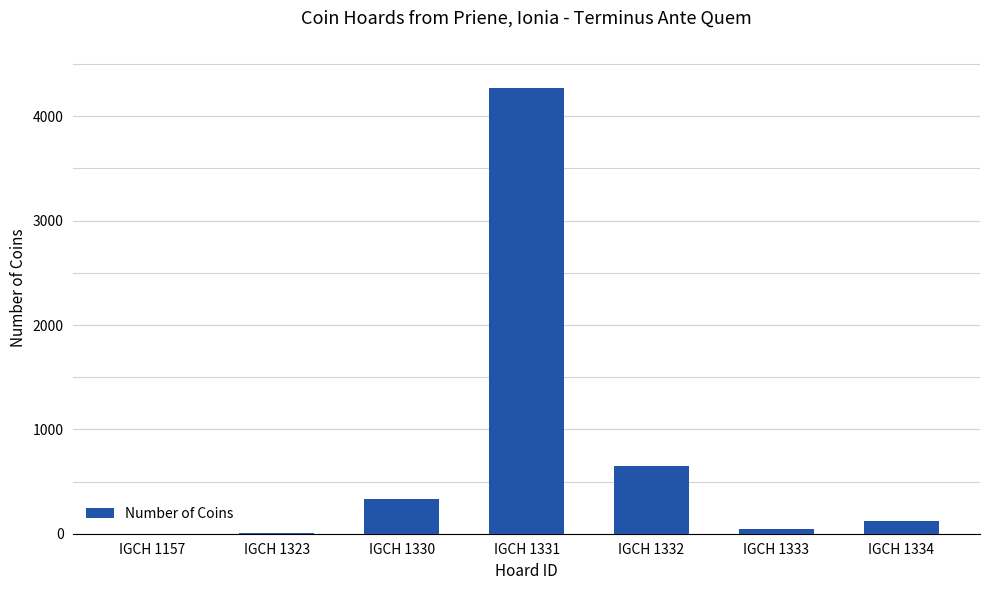

What is the change in value from IGCH 1157 to IGCH 1332?

+645